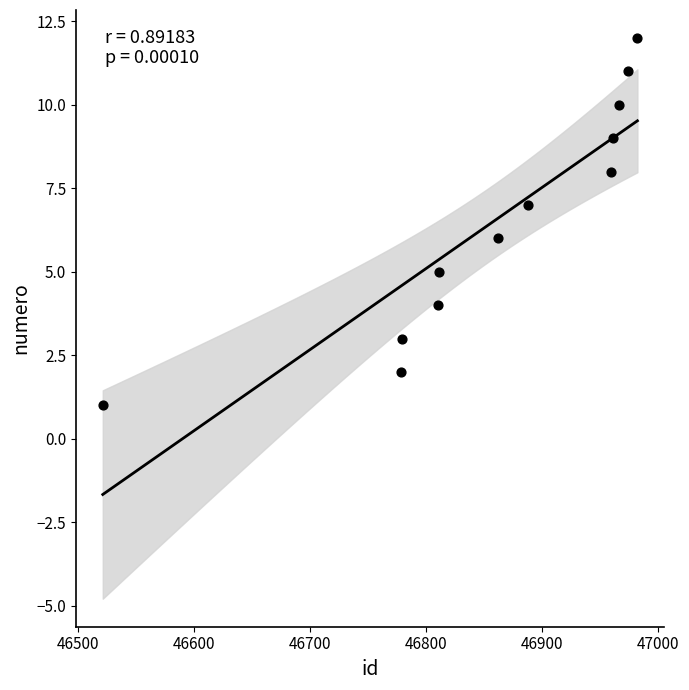

What is the average X value?

46858